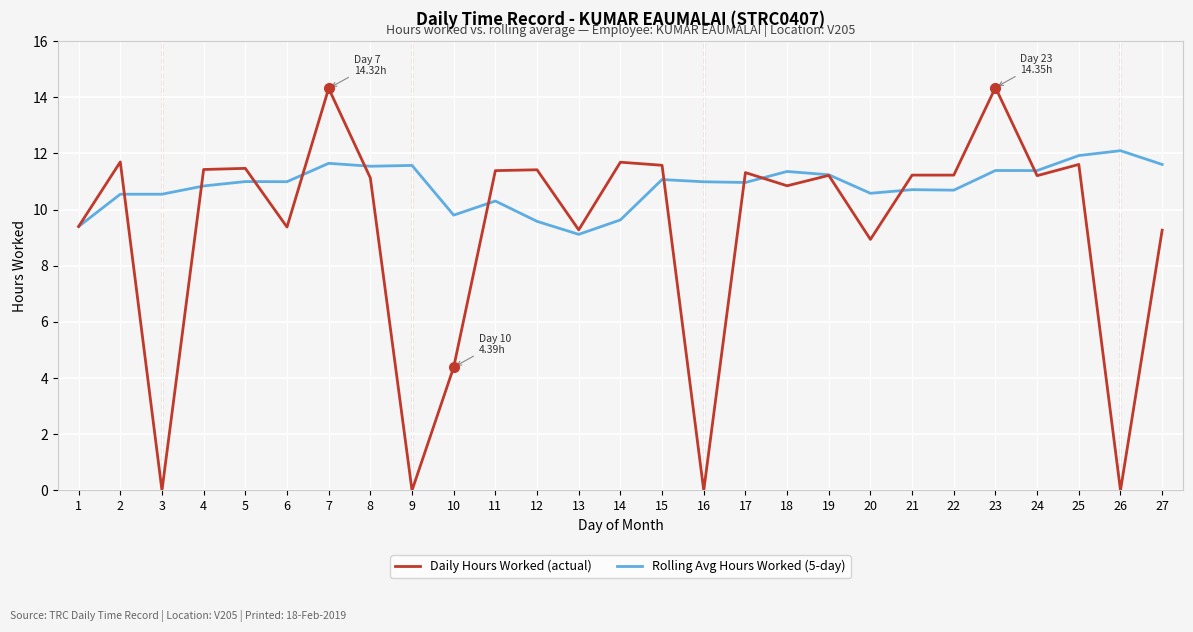

At which label is Daily Hours Worked (actual) closest to 7?

20